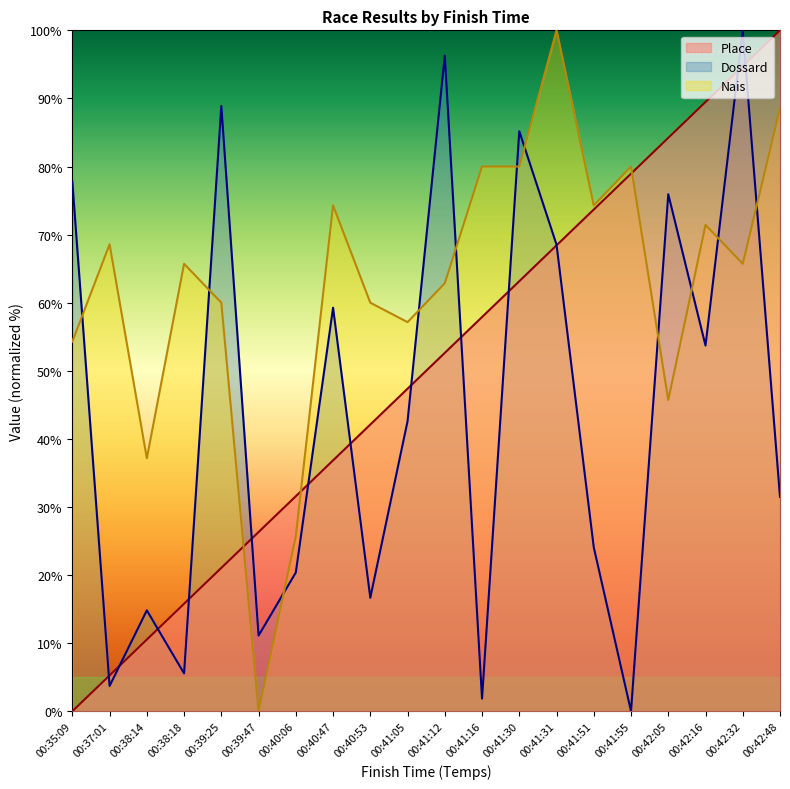

At which label is Place closest to 50?

00:41:12